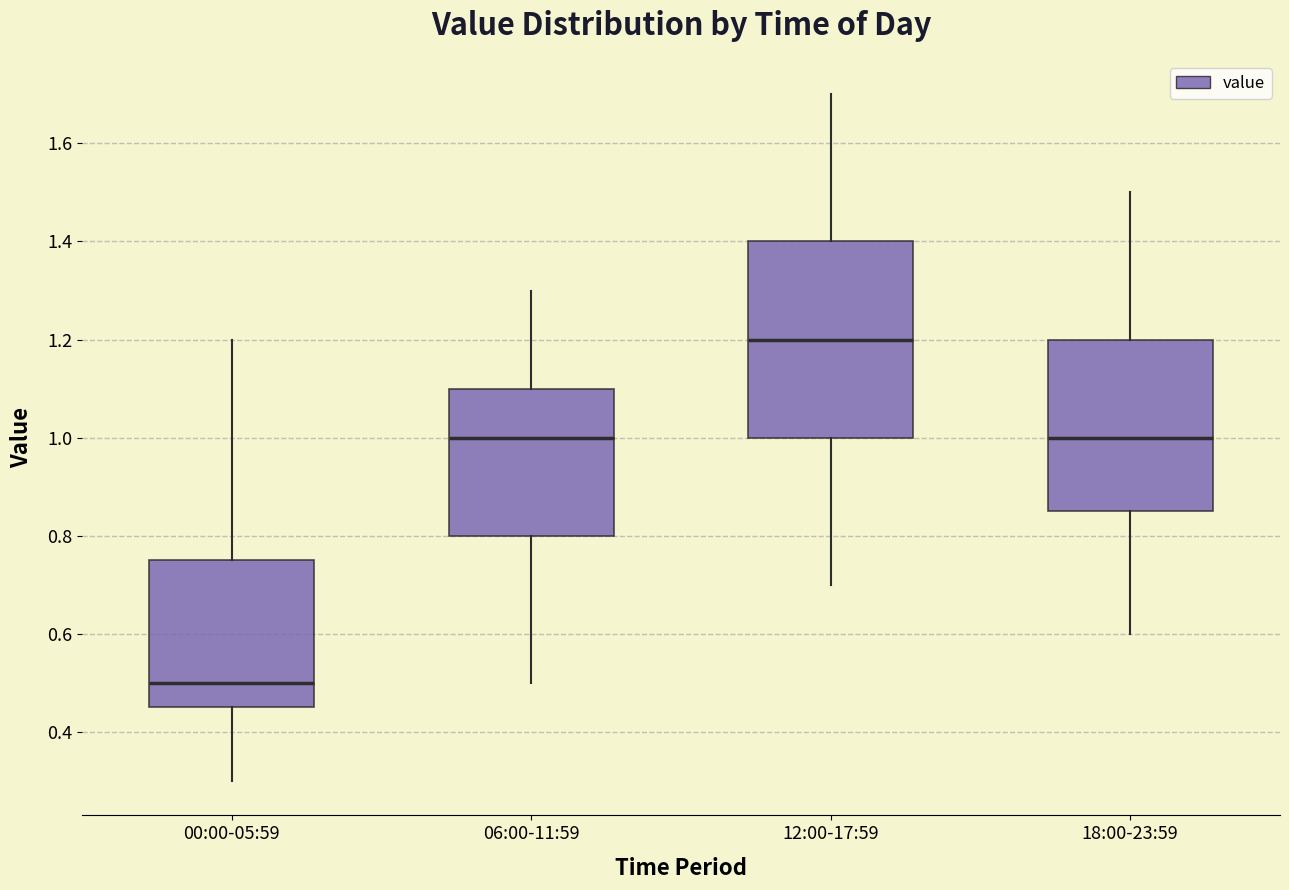

Reading left to right, transcribe this box plot: for each box, give where its median line is, the range the box spans, and where its two whiskers end, as read against the y-axis. The values are not printed on the chart, so give them approximately, as read against the axis.

00:00-05:59: median 0.50, box 0.46 to 0.76, whiskers 0.30 to 1.20
06:00-11:59: median 1.00, box 0.80 to 1.10, whiskers 0.50 to 1.30
12:00-17:59: median 1.20, box 1.00 to 1.40, whiskers 0.70 to 1.70
18:00-23:59: median 1.00, box 0.86 to 1.20, whiskers 0.60 to 1.50